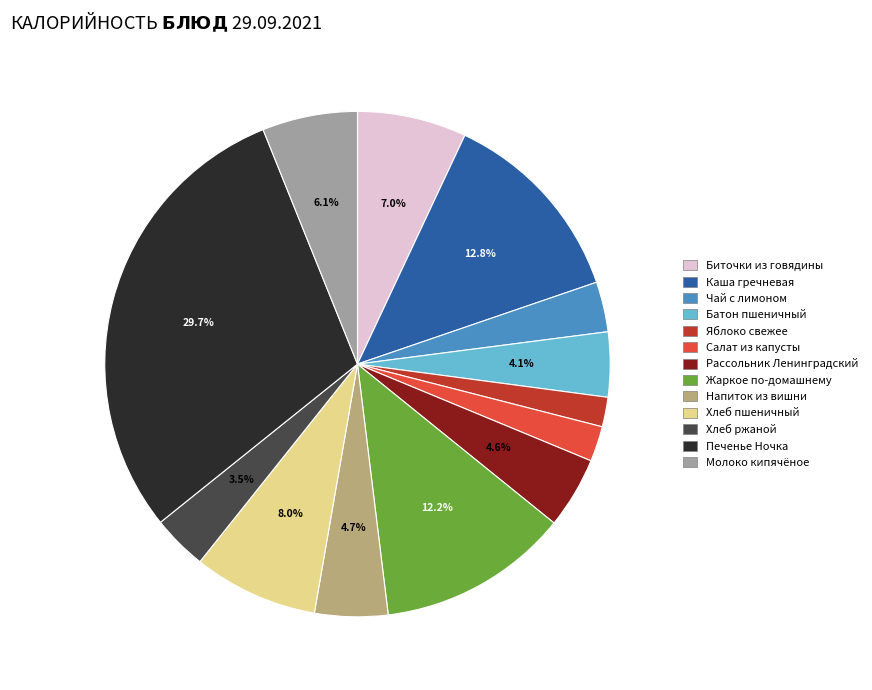

Which slice is the largest?

Печенье Ночка